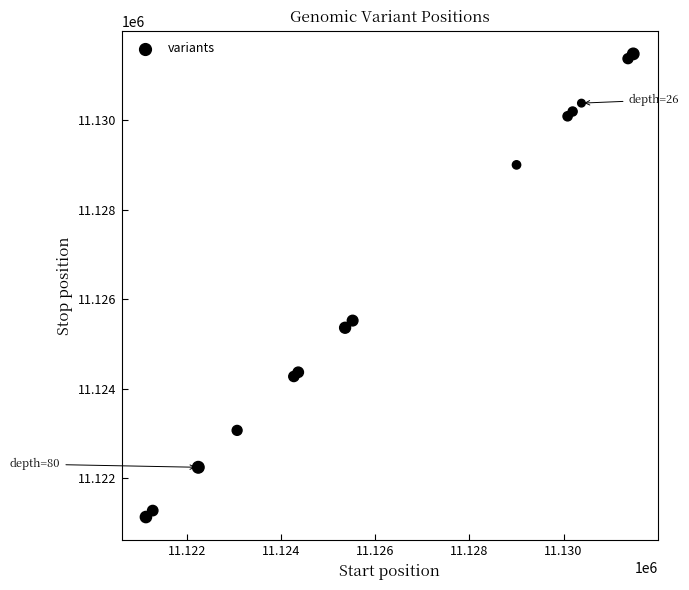

What Y value in the scatter plot is closest to 11126304?

11125519